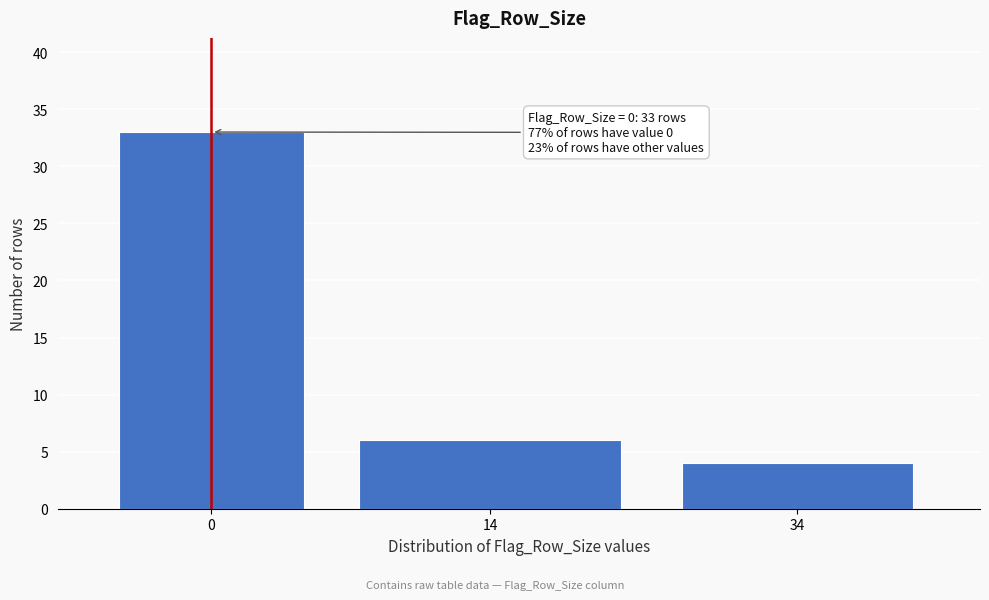

Reading right to left, transcribe all the data shown in this chart.

4	6	33